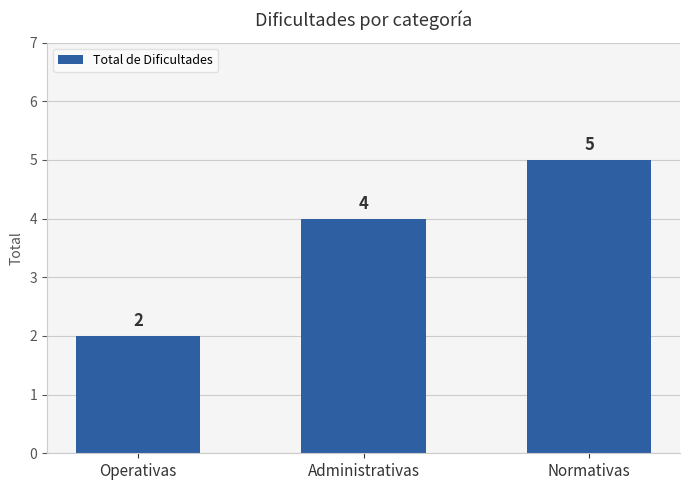

True or false: the data shows 5 at Normativas.

True